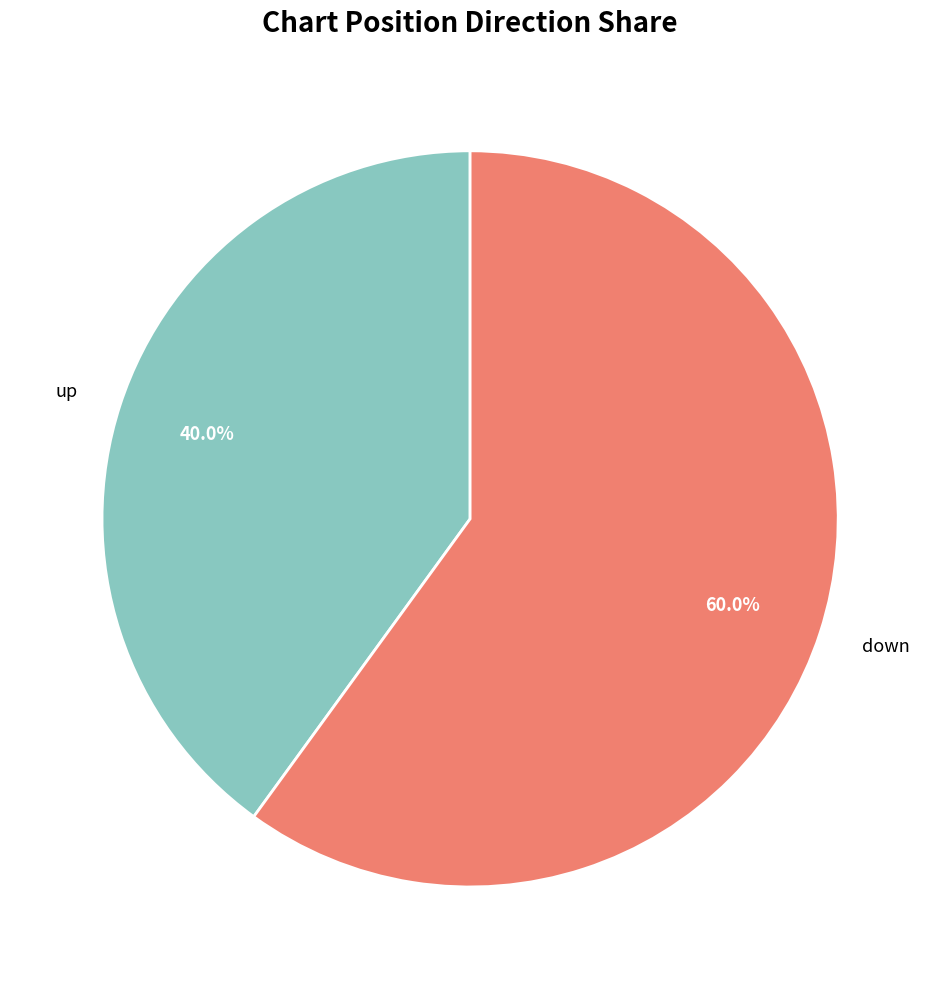

Rank the categories by value from highest to lowest.

down, up